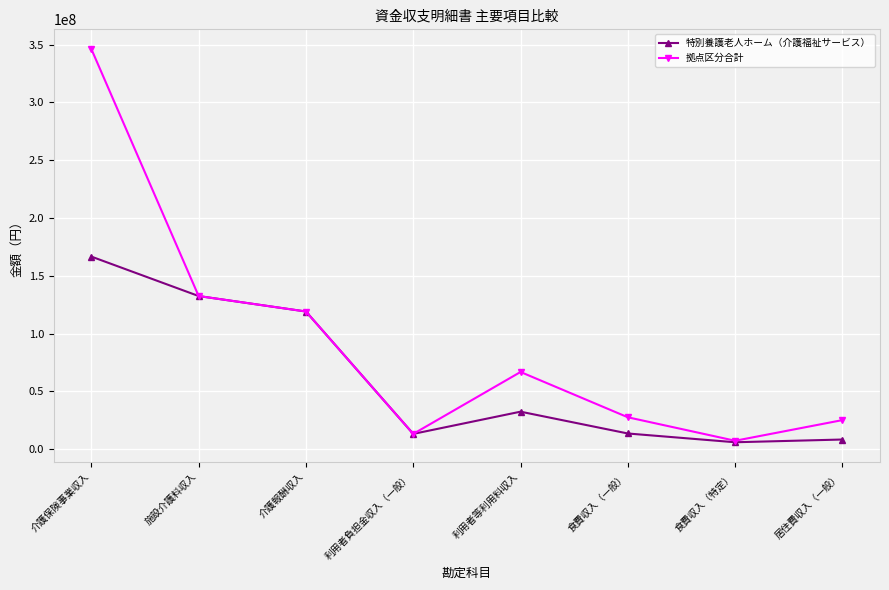

Where is the first local minimum for 拠点区分合計?

利用者負担金収入（一般）